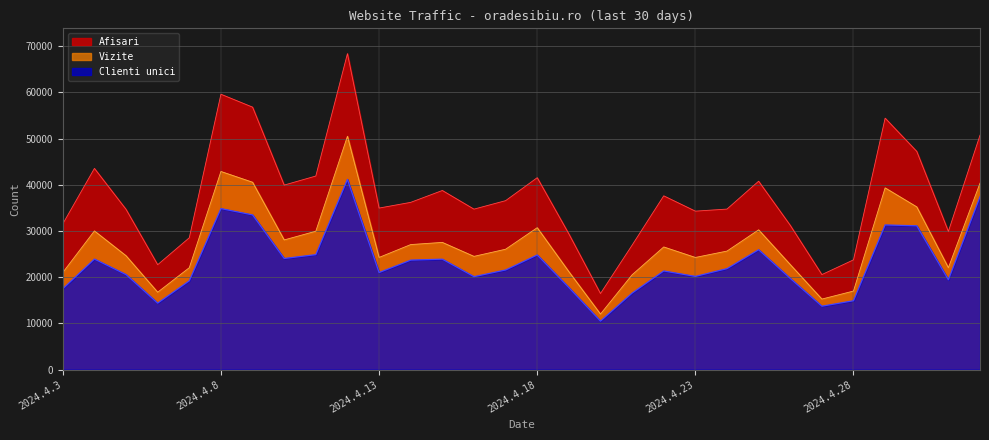

What is the total value across all series at 2024.4.11?

96707